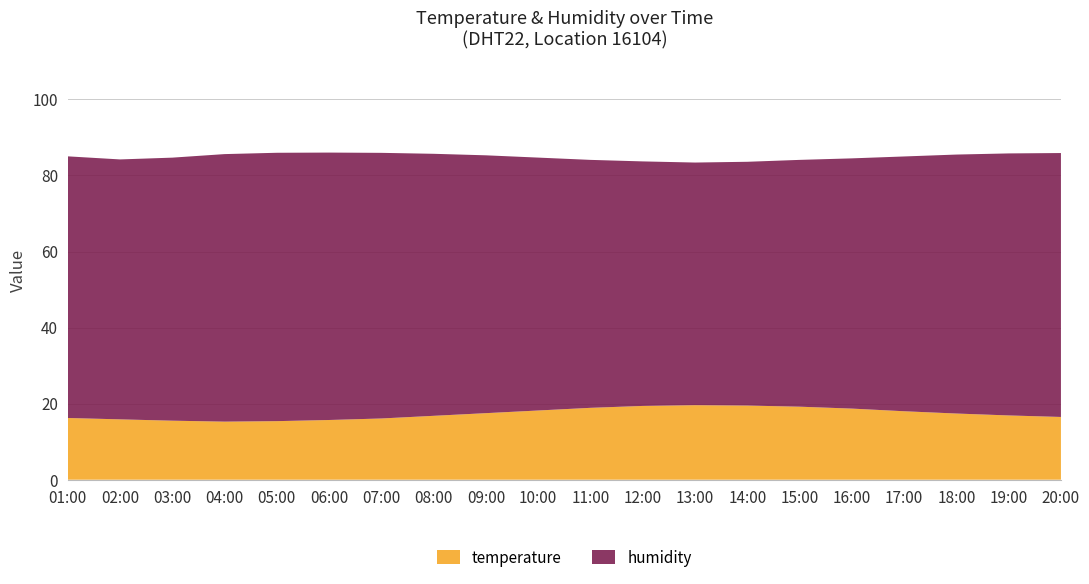

Reading right to left, list all the values displayed in this chart.

temperature: 16.5	16.9	17.4	18.0	18.7	19.2	19.5	19.6	19.4	18.9	18.2	17.5	16.8	16.1	15.7	15.4	15.3	15.5	15.9	16.2
humidity: 69.4	68.9	68.1	67.0	65.8	64.9	64.1	63.8	64.3	65.2	66.5	67.8	68.9	69.8	70.3	70.6	70.3	69.2	68.3	68.8